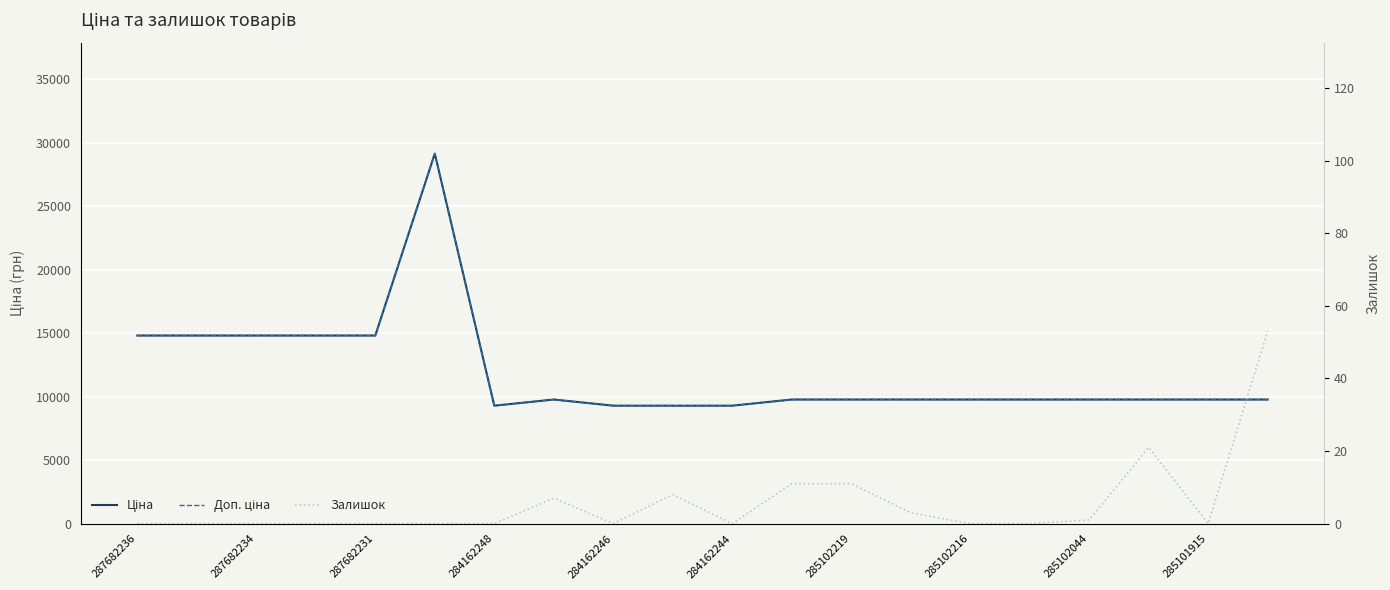

What is the difference between the second highest and minimum values in the Доп. ціна series?

5527.1